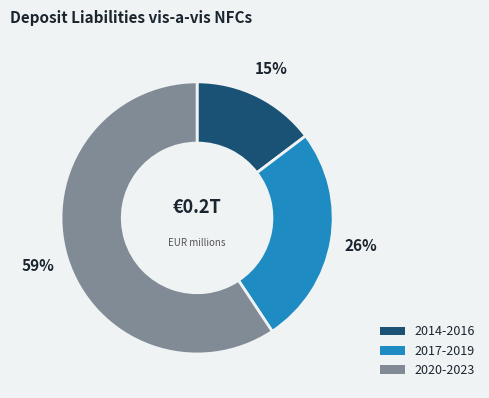

The 2020-2023 slice represents 69% of the pie. True or false?

False